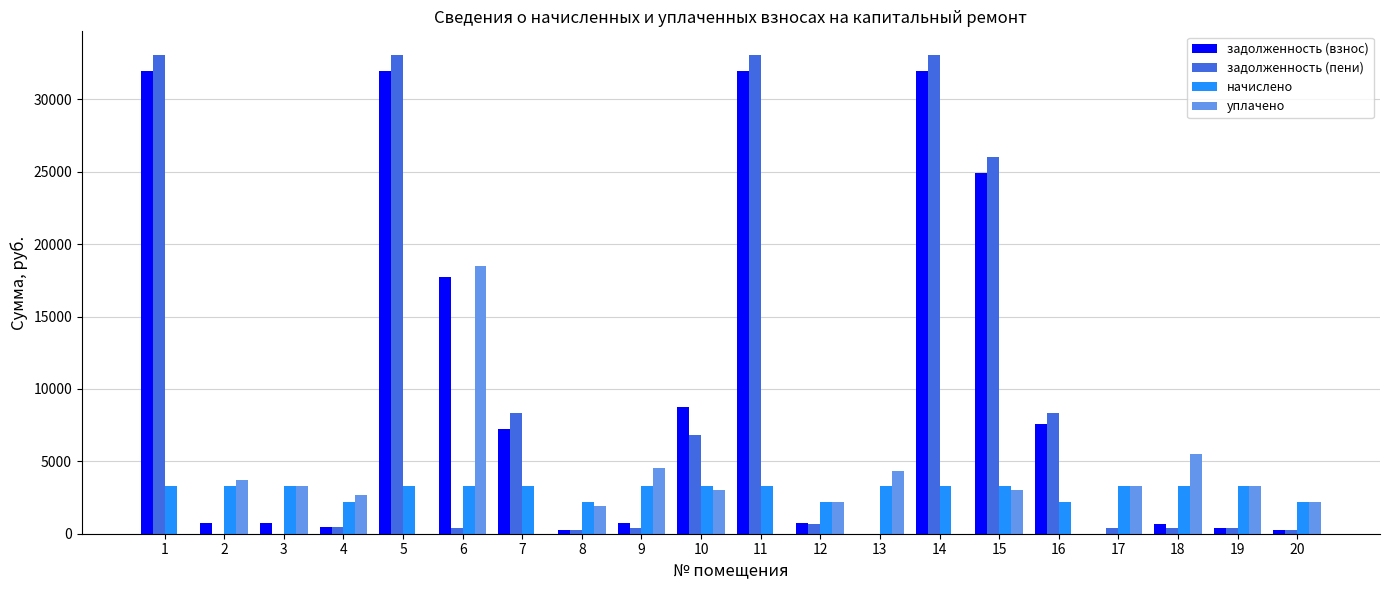

Between 11 and 19, which series saw the biggest shift?

задолженность (пени)